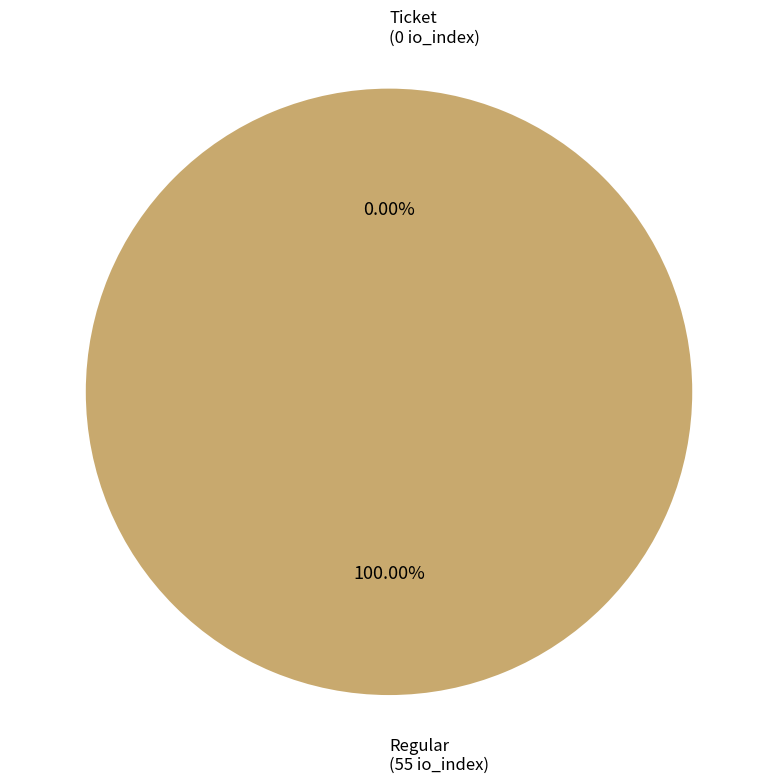

To the nearest percent, what percentage of the pie is Regular?

100%